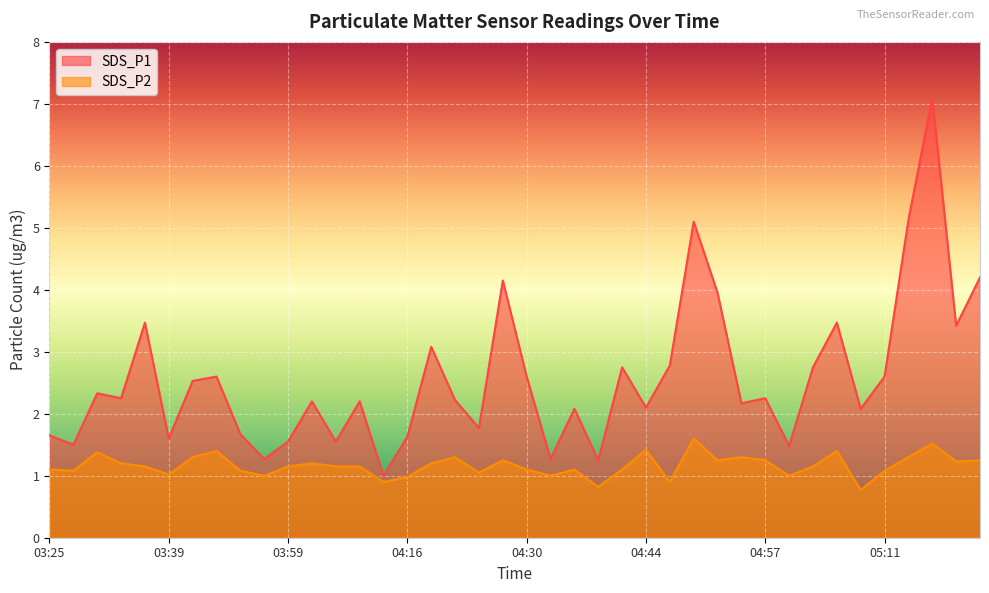

How many categories are shown in the chart?

40